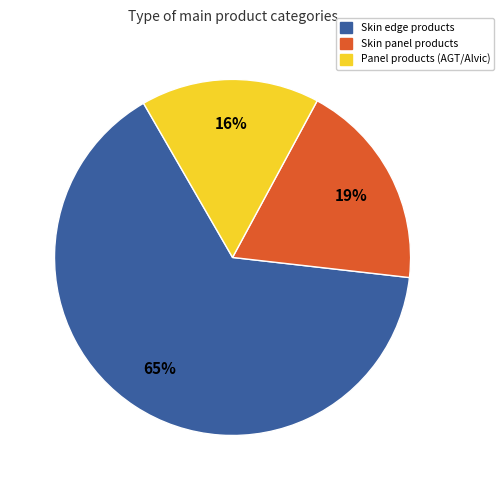

Does any single category account for the majority?

Yes